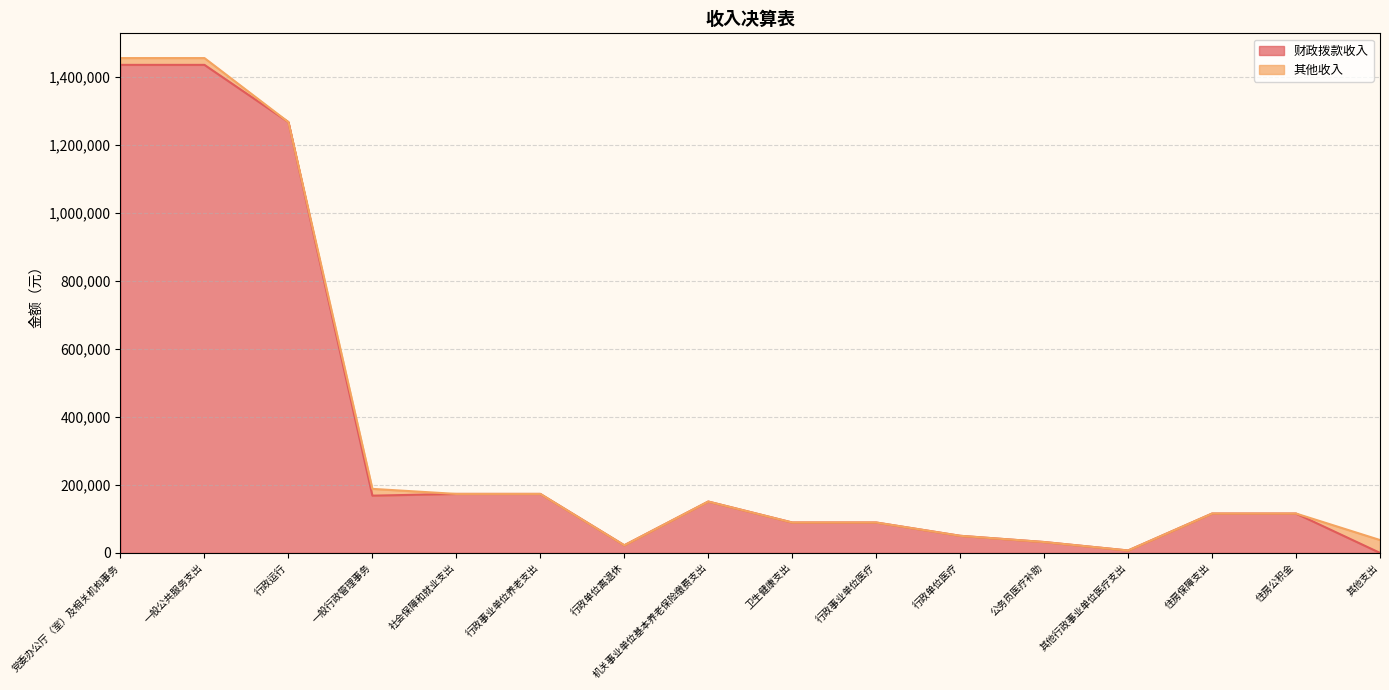

How many values are above zero?

15